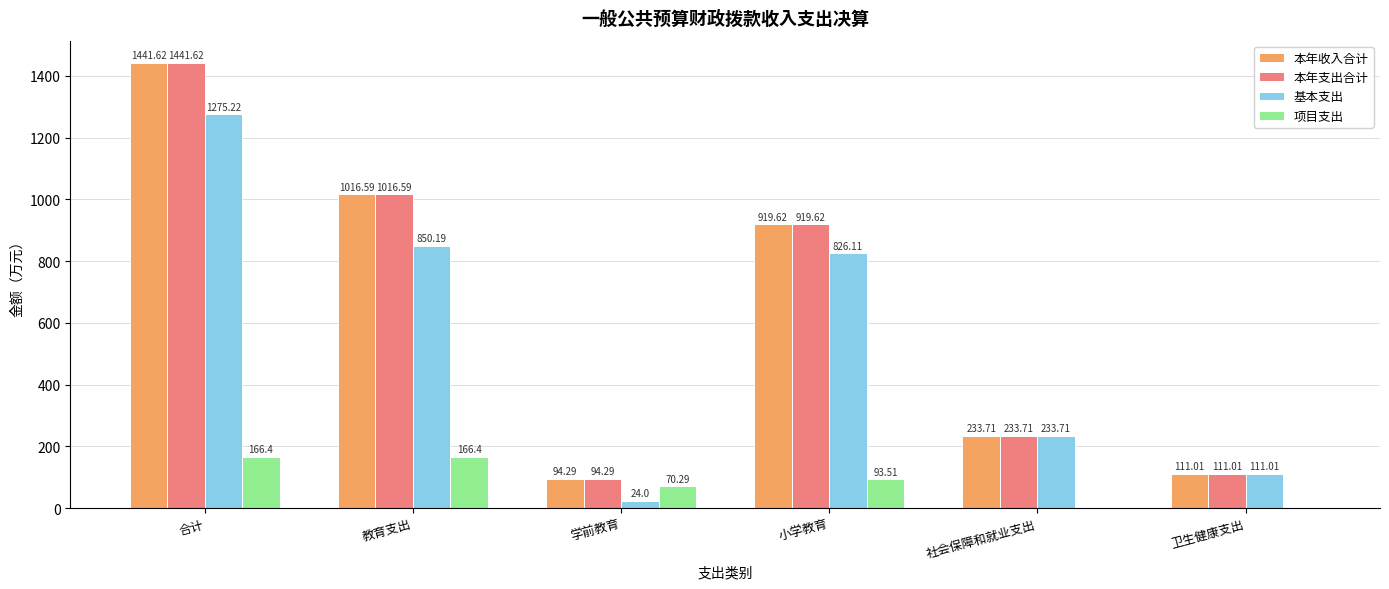

Where does the 本年收入合计 series first go above 919?

合计